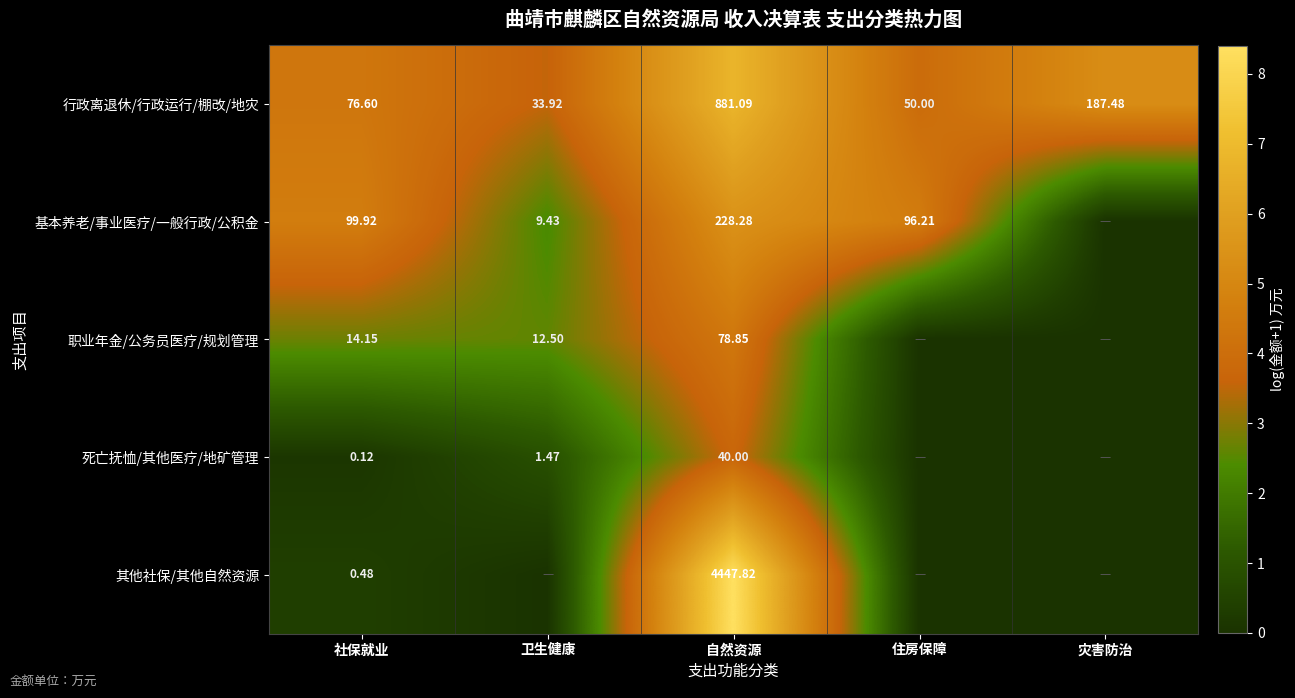

Is the value of 其他社保/其他自然资源 at 自然资源 greater than the value of 行政离退休/行政运行/棚改/地灾 at 社保就业?

Yes